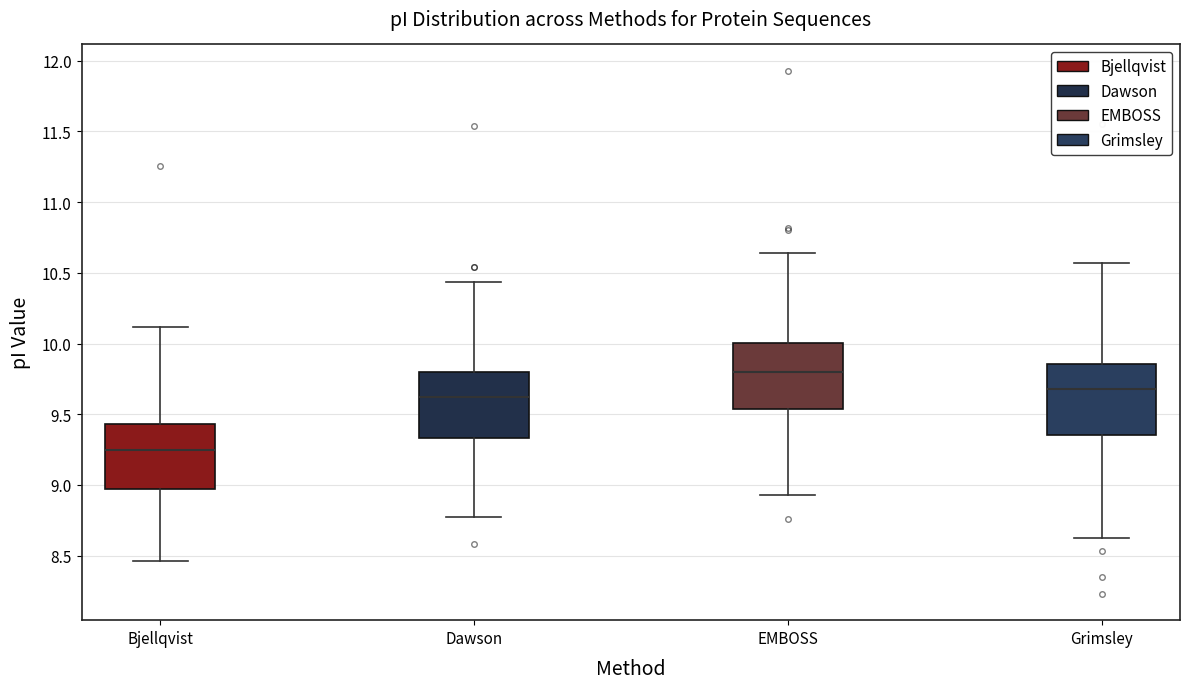

Reading left to right, read every box against the y-axis: the position of its median line, the range the box covers, and the ends of its whiskers. The values are not printed on the chart, so give them approximately, as read against the axis.

Bjellqvist: median 9.25, box 8.95 to 9.45, whiskers 8.45 to 10.10
Dawson: median 9.60, box 9.35 to 9.80, whiskers 8.75 to 10.45
EMBOSS: median 9.80, box 9.55 to 10.00, whiskers 8.95 to 10.65
Grimsley: median 9.70, box 9.35 to 9.85, whiskers 8.60 to 10.55